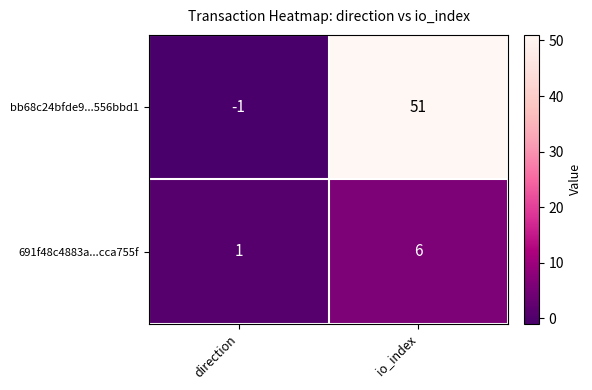

Which label corresponds to the smallest value in the chart?

direction